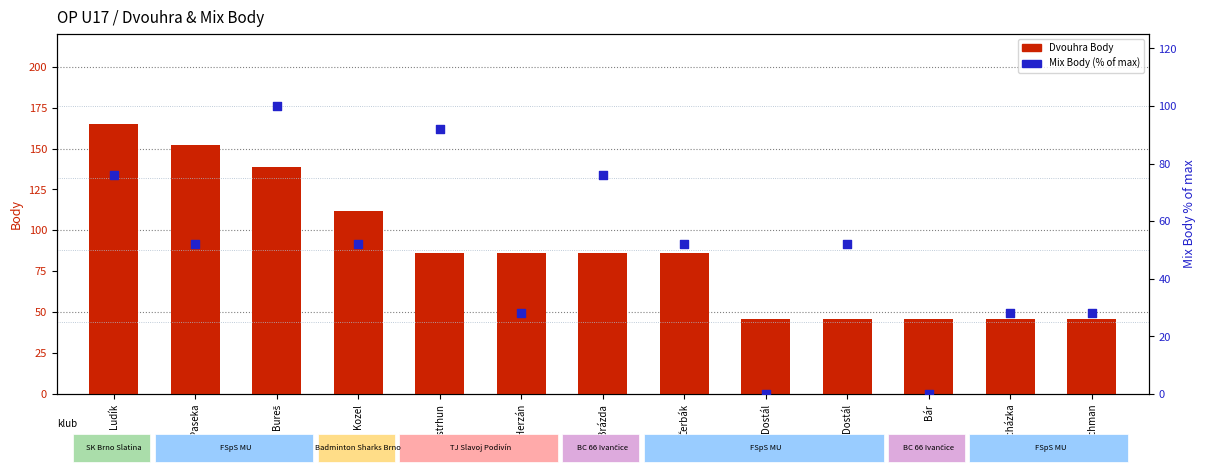

At how many categories does at least one series exceed 157?

1